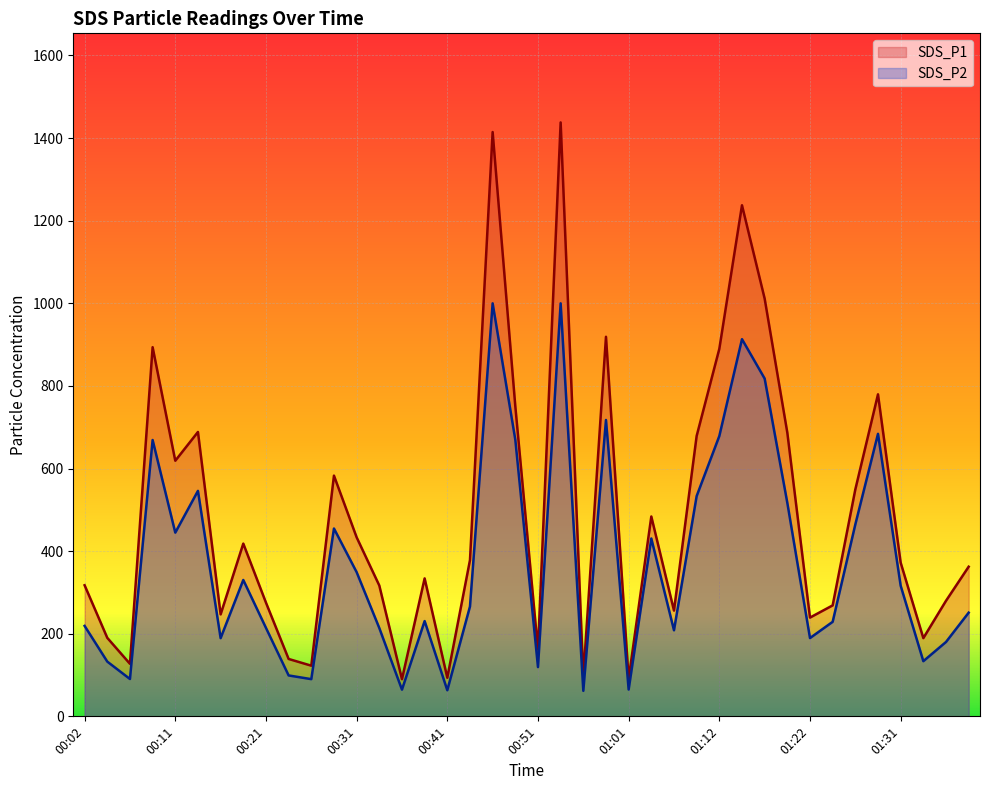

Which series has the largest total across all categories?

SDS_P1